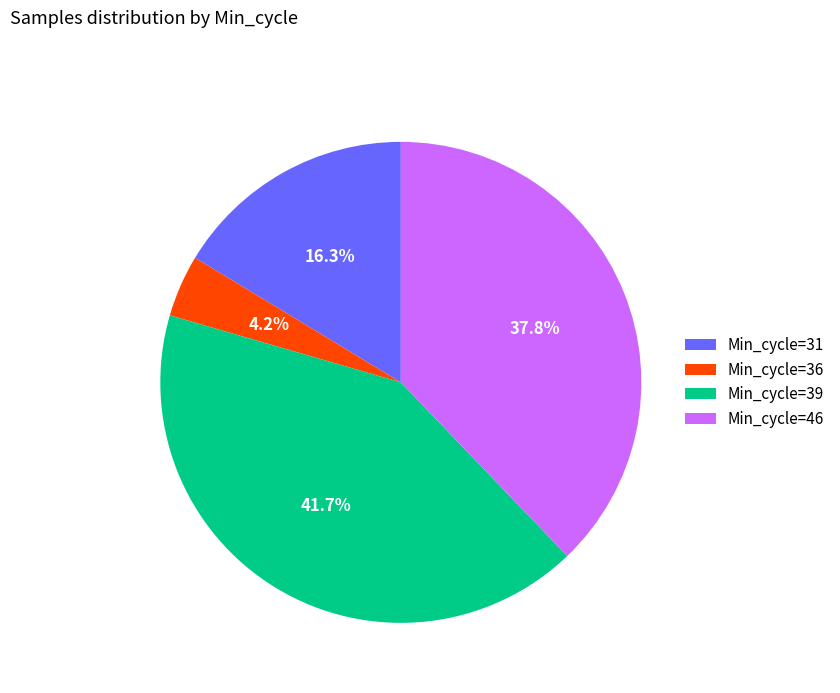

Does Min_cycle=36 account for over 50% of the chart?

No